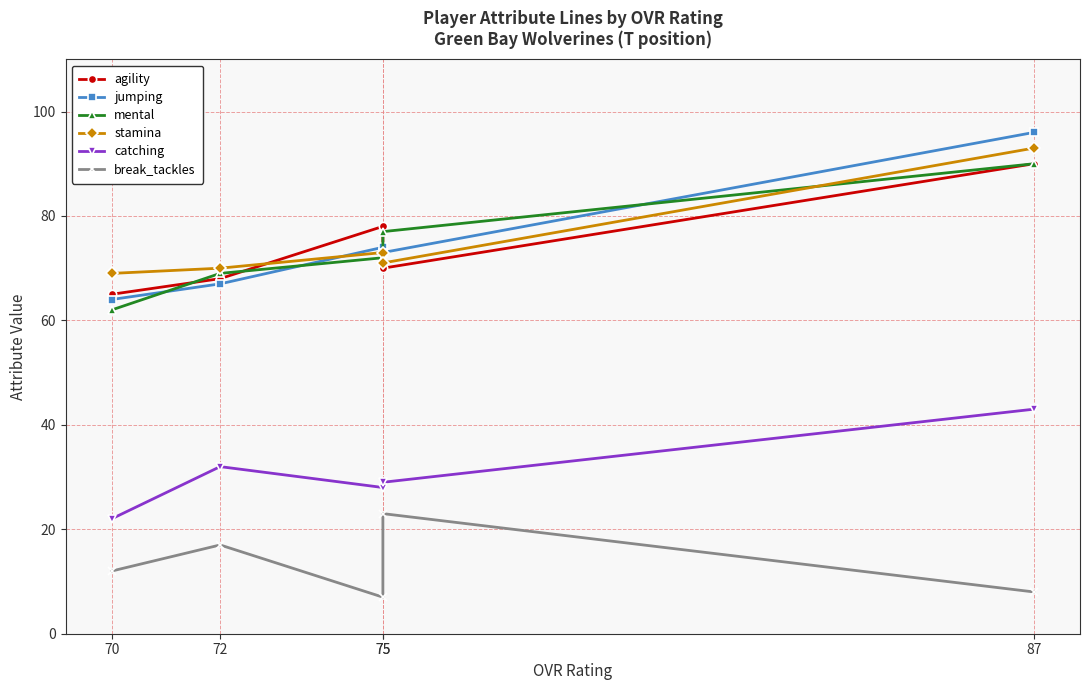

Is it true that agility equals 99 at 75?

False